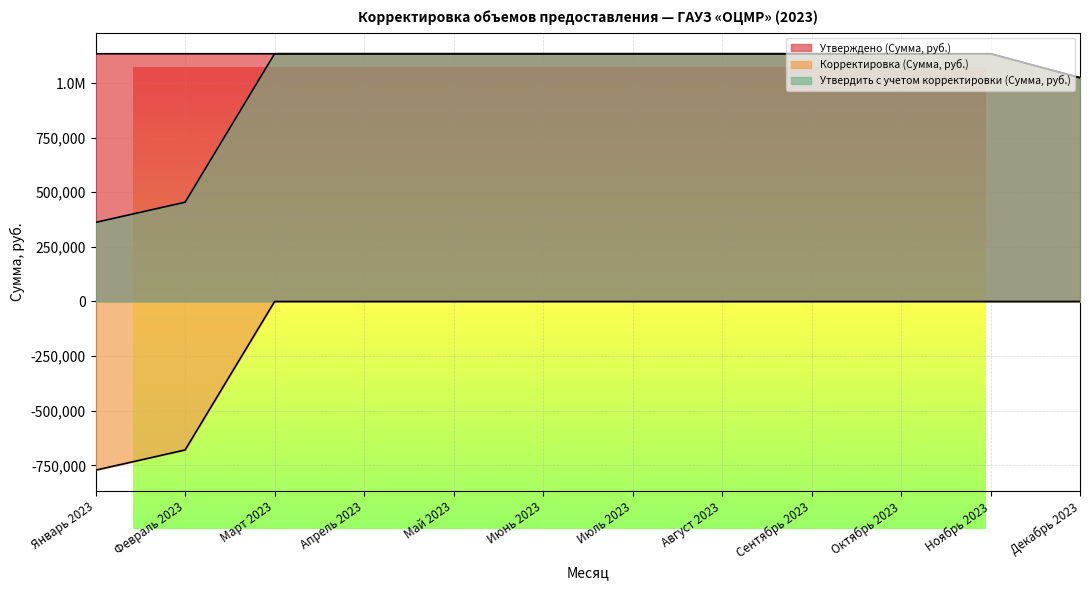

The value of Утвердить с учетом корректировки (Сумма, руб.) at Июль 2023 is 1134170.6. True or false?

True